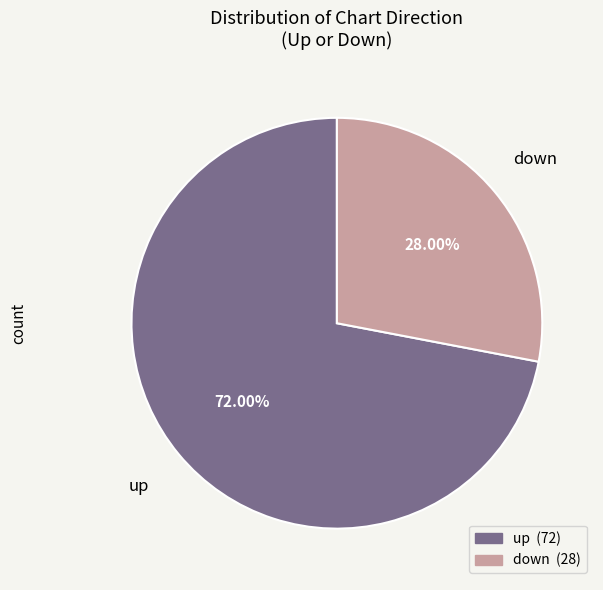

Is it true that up is 67% of the pie?

False